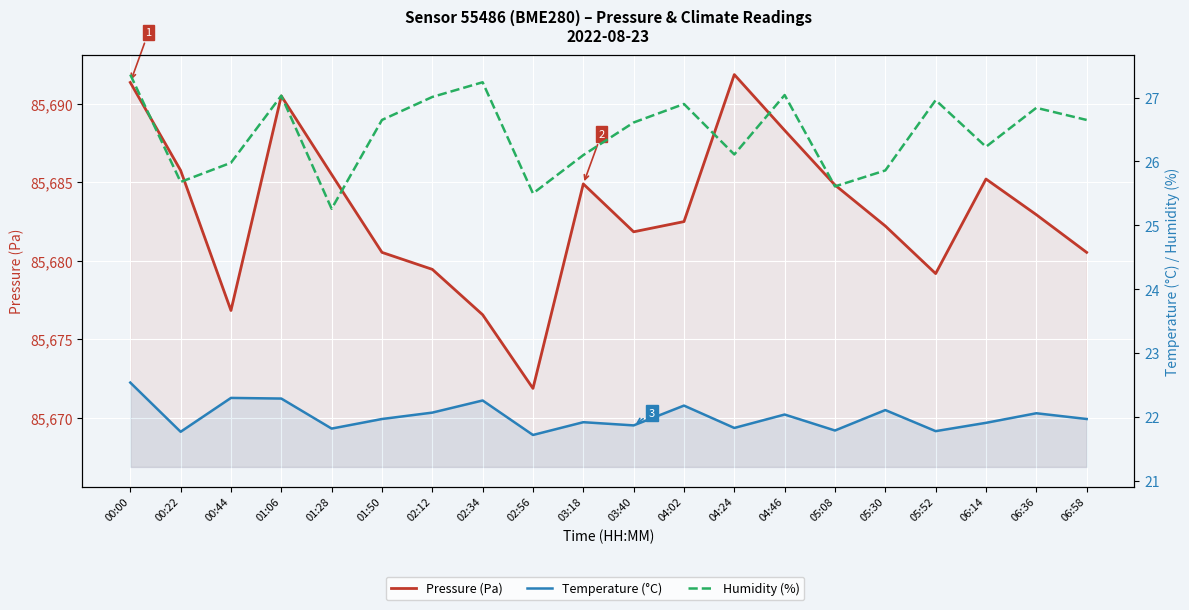

List the labels in order of Temperature (°C) value, largest first.

00:00, 00:44, 01:06, 02:34, 04:02, 05:30, 02:12, 06:36, 04:46, 01:50, 06:58, 03:18, 06:14, 03:40, 04:24, 01:28, 05:08, 05:52, 00:22, 02:56